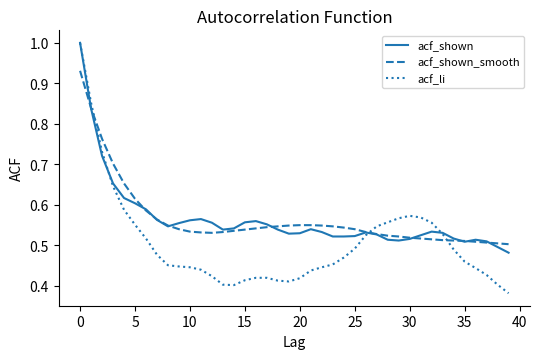

What is the highest value of the acf_li series?

1.0